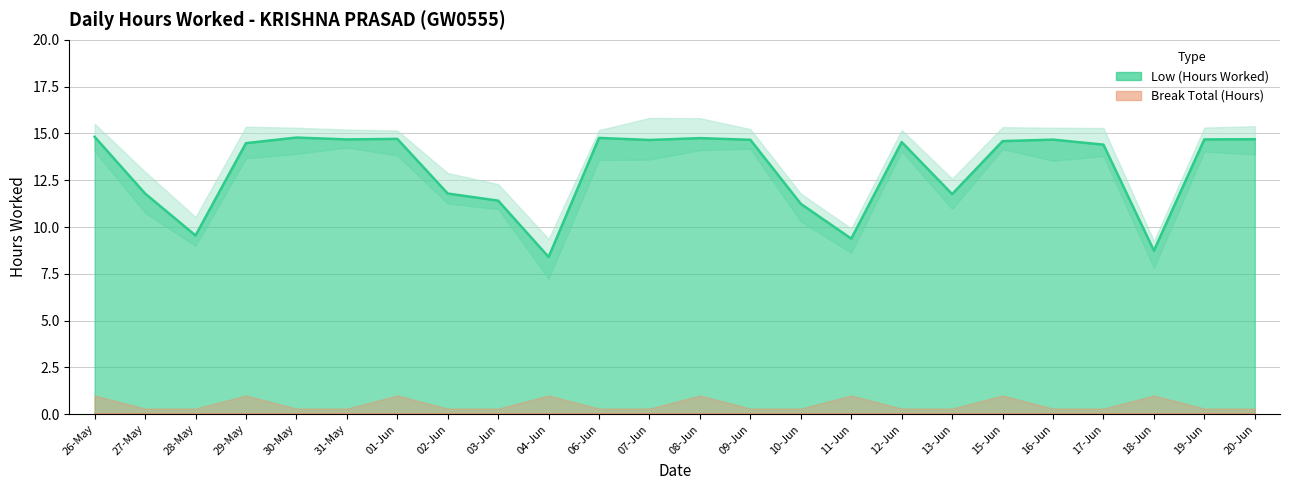

At which label is the value closest to 11?

10-Jun